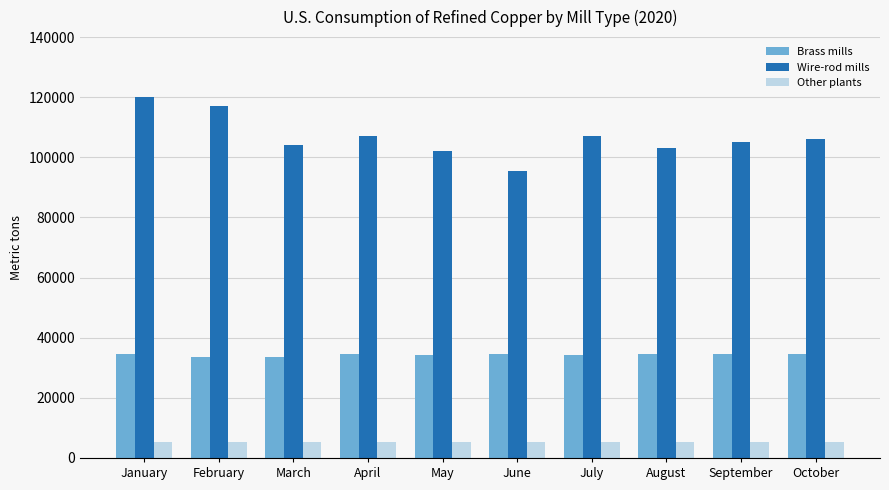

At which category is the sum across all series the highest?

January